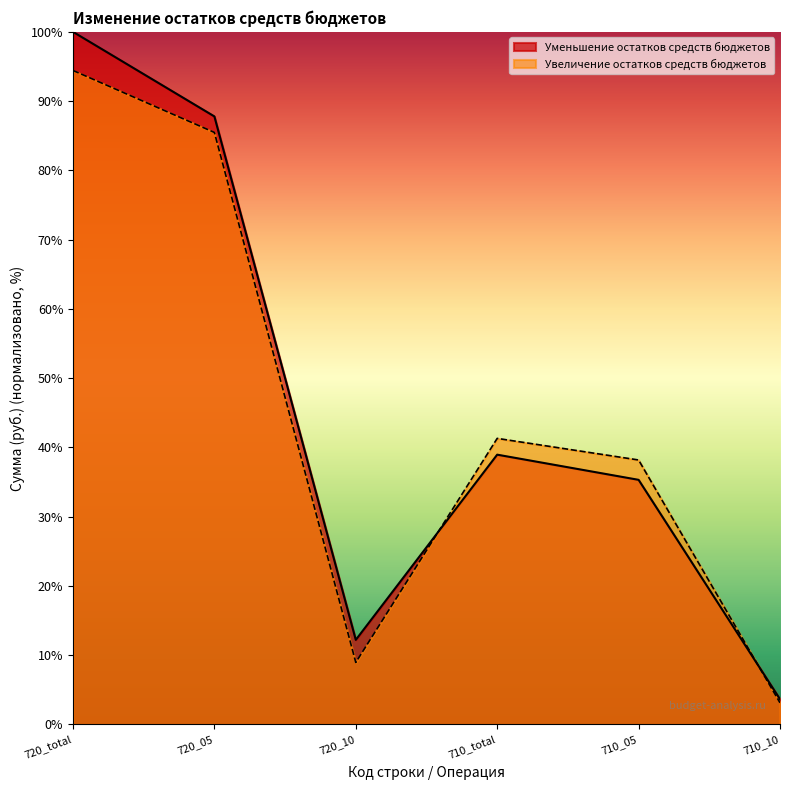

What is the value of the Увеличение остатков средств бюджетов point at the 4th from the left?

41.3